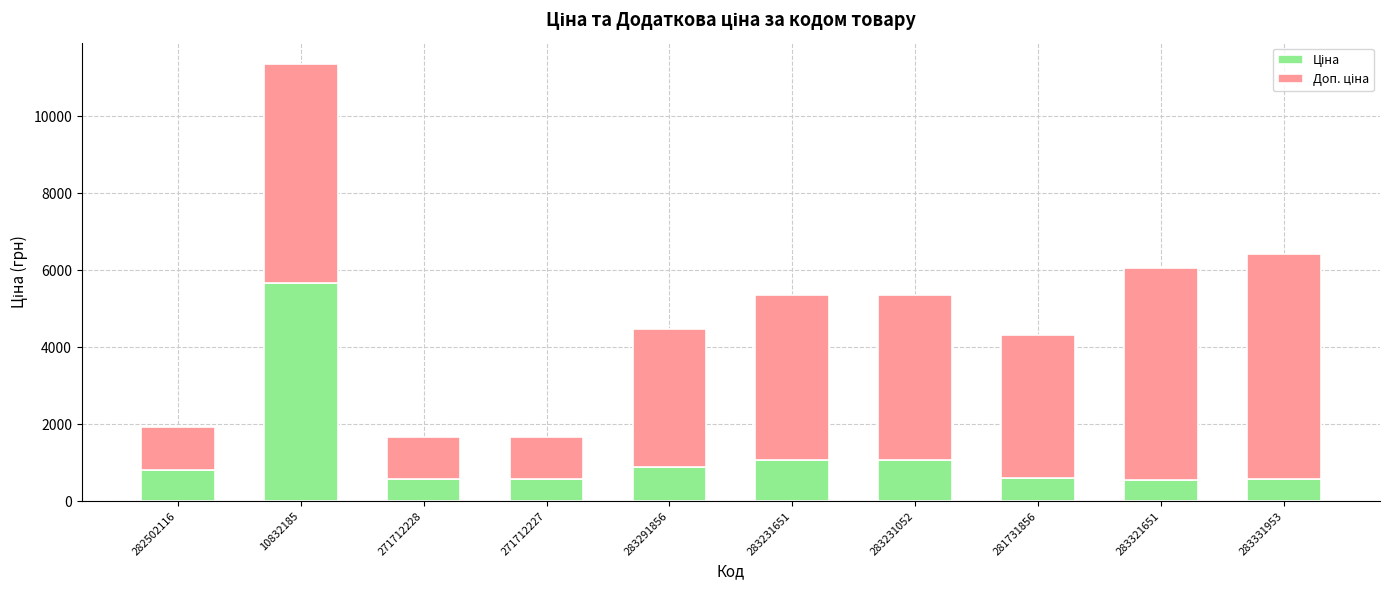

What is the total value across all series at 283291856?

4479.5